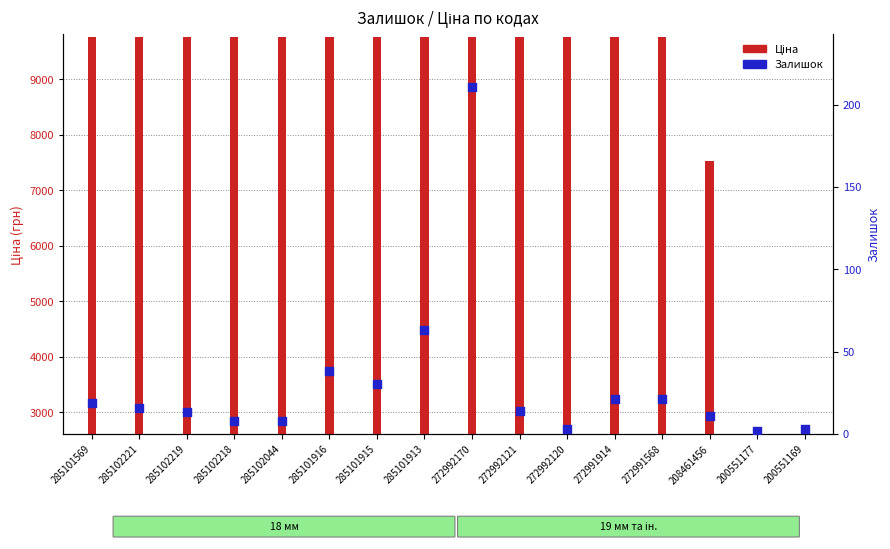

Which series contains the highest Y value?

Ціна